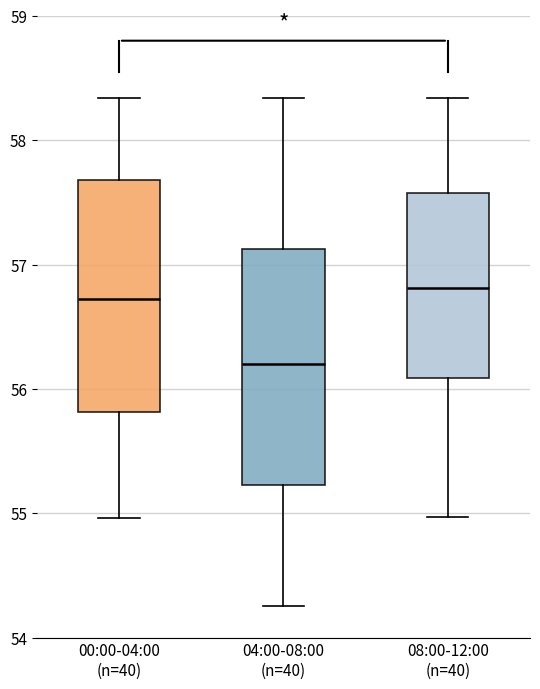

Reading left to right, transcribe this box plot: for each box, give where its median line is, the range the box spans, and where its two whiskers end, as read against the y-axis. The values are not printed on the chart, so give them approximately, as read against the axis.

00:00-04:00 (n=40): median 56.7, box 55.8 to 57.7, whiskers 55.0 to 58.3
04:00-08:00 (n=40): median 56.2, box 55.2 to 57.1, whiskers 54.3 to 58.3
08:00-12:00 (n=40): median 56.8, box 56.1 to 57.6, whiskers 55.0 to 58.3